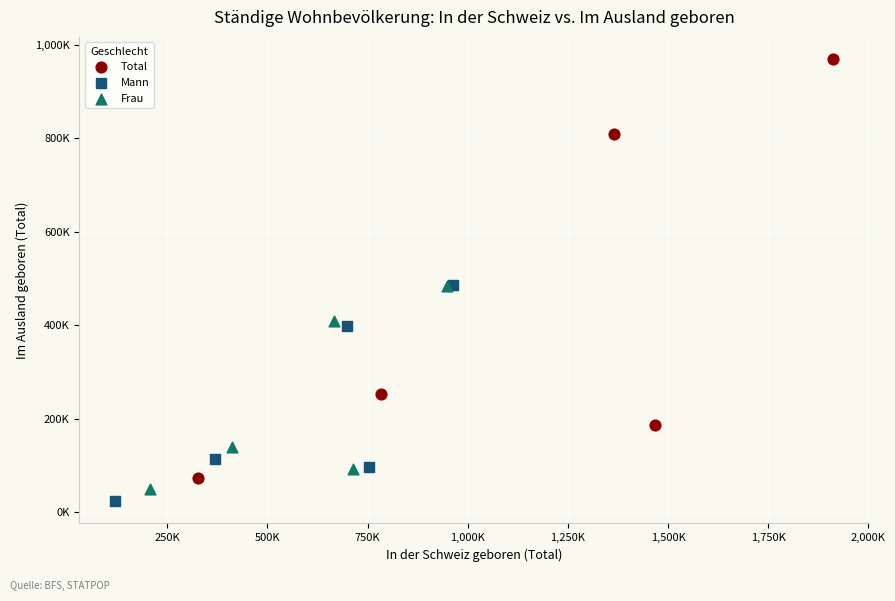

What are all the series names shown in the legend?

Total, Mann, Frau